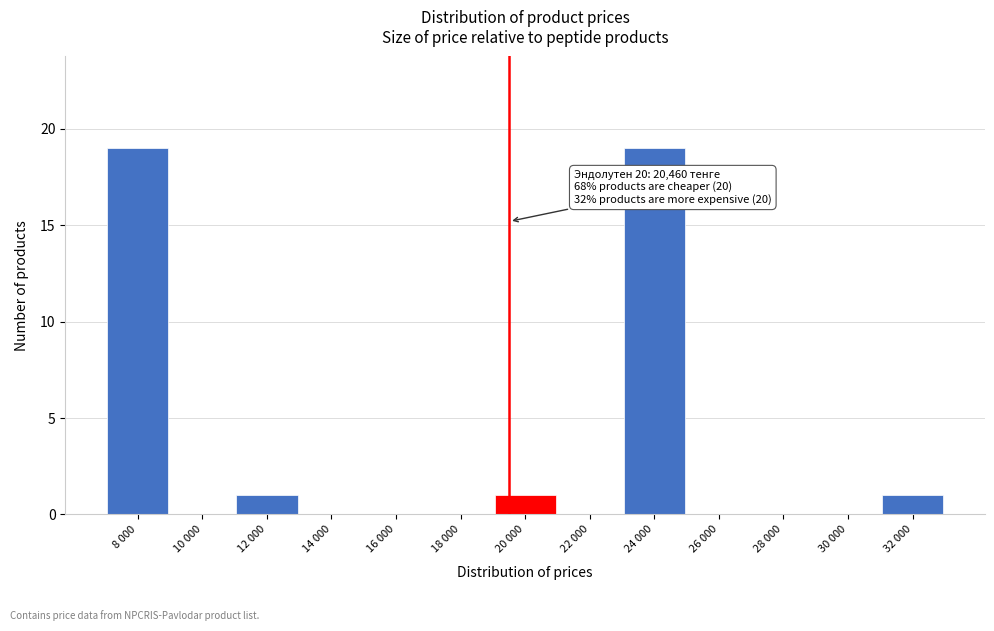

Reading right to left, extract all data points from this chart.

32 000=1	30 000=0	28 000=0	26 000=0	24 000=19	22 000=0	20 000=1	18 000=0	16 000=0	14 000=0	12 000=1	10 000=0	8 000=19